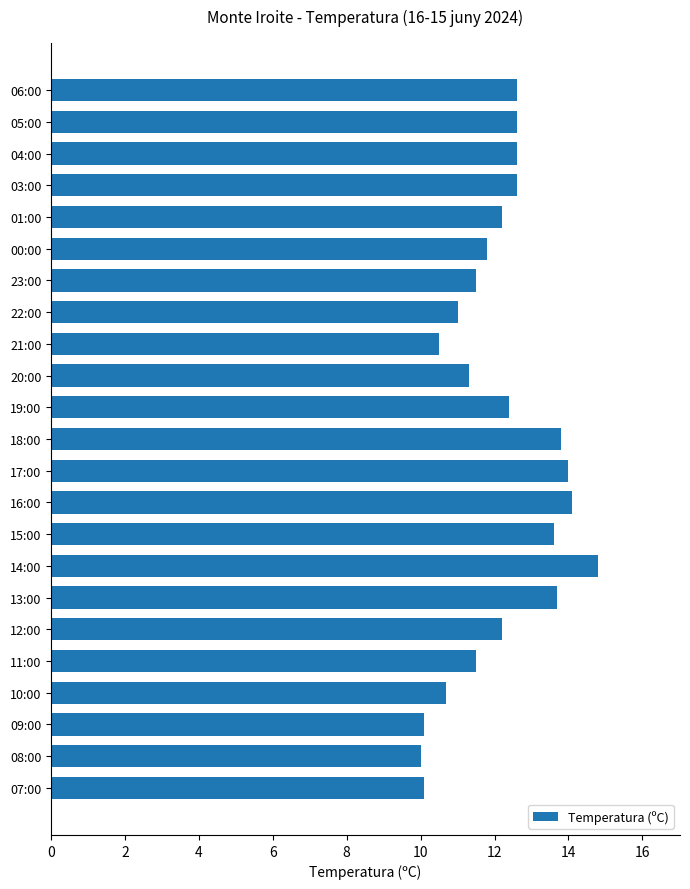

What is the ratio of the value at 10:00 to the value at 17:00?

0.8